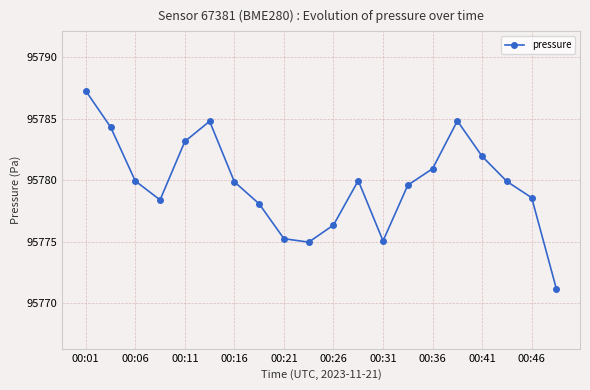

How many categories are shown in the chart?

20